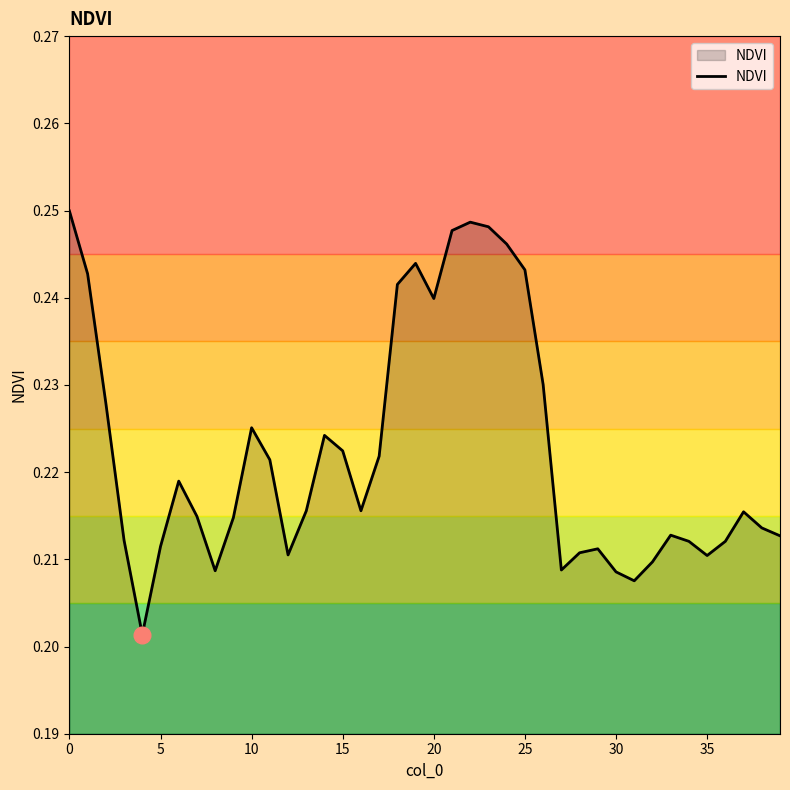

Is this an area chart (filled region under the line)?

Yes